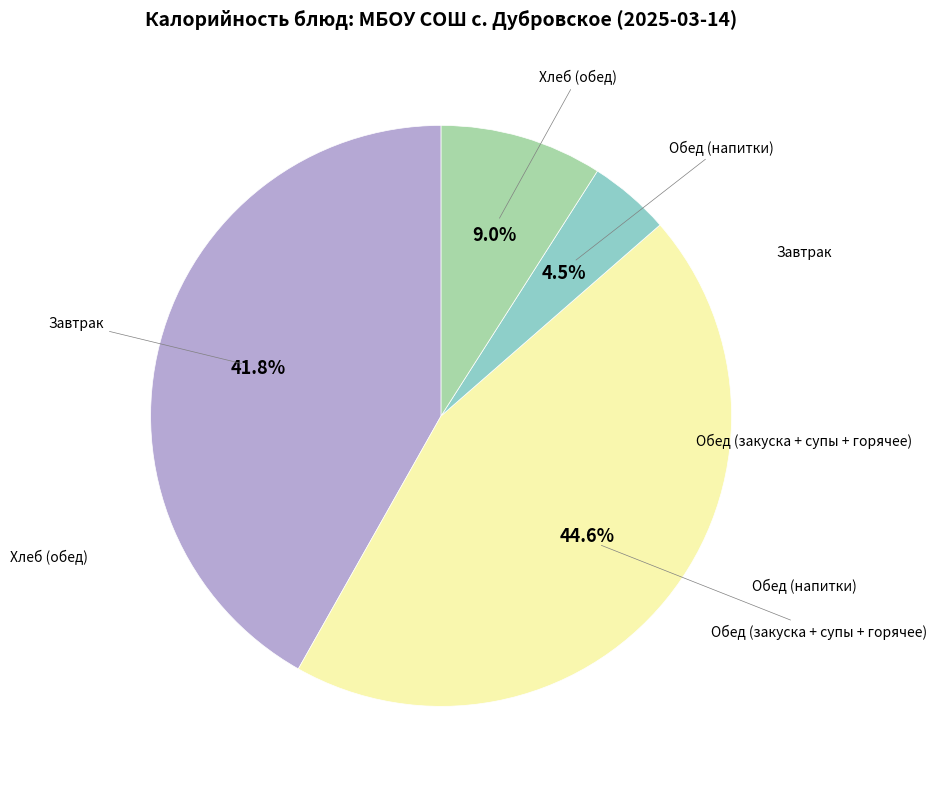

Count the number of slices in the pie.

4